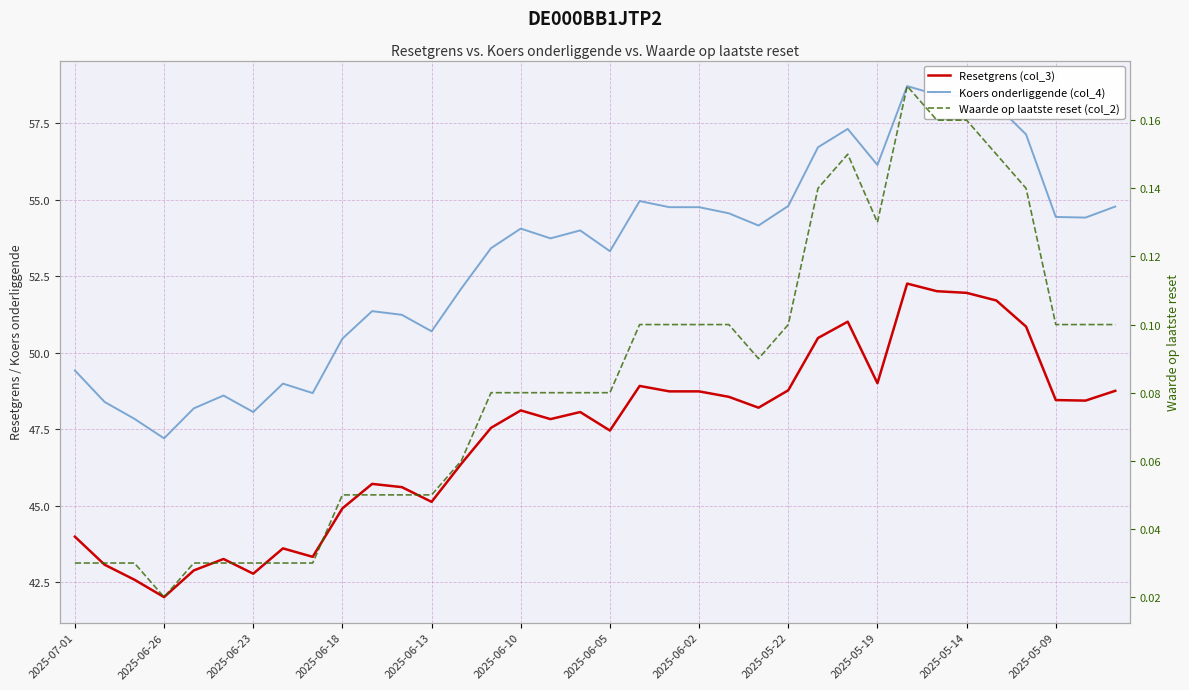

Where is Koers onderliggende (col_4) nearest to the value 52?

13